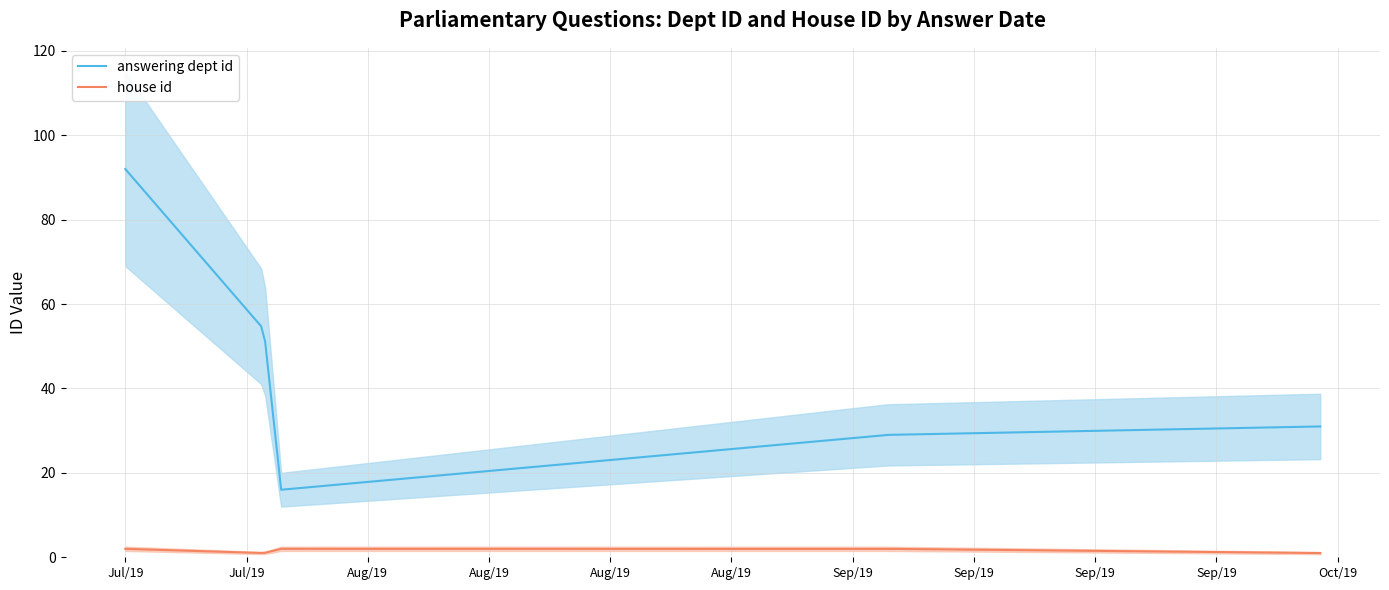

What is the minimum value shown in the chart?

1